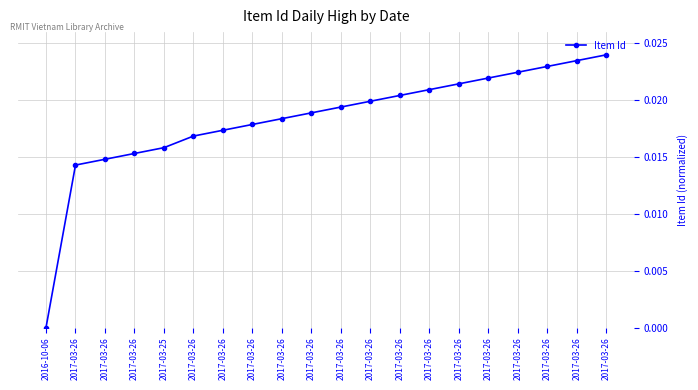

How many lines are shown in the chart?

1